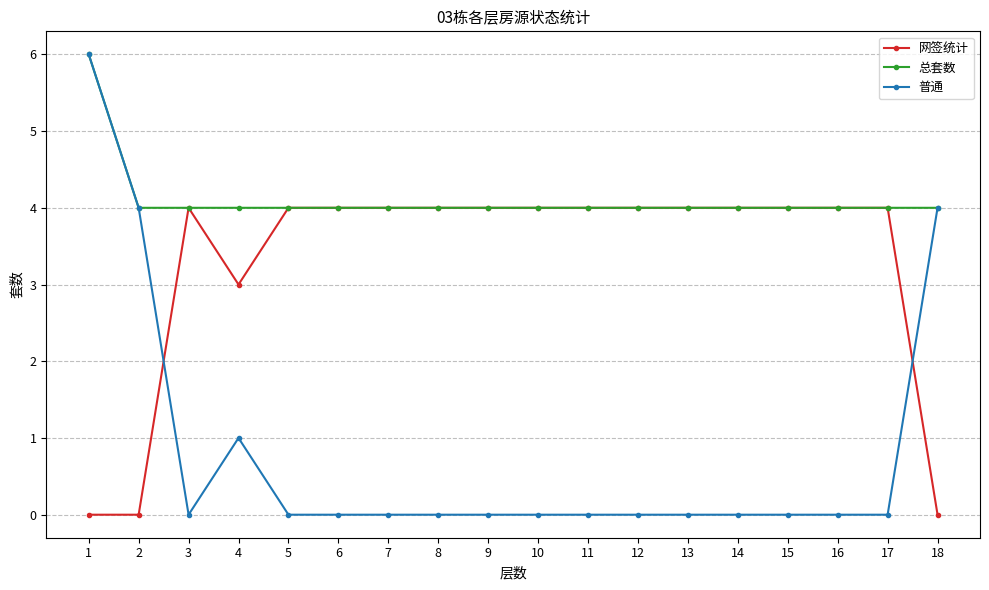

Where is the first local maximum for 网签统计?

3